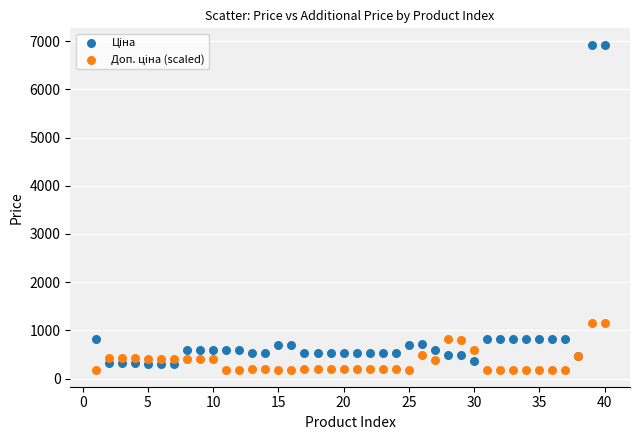

What is the X range (max minus min) for the scatter plot?

39.0